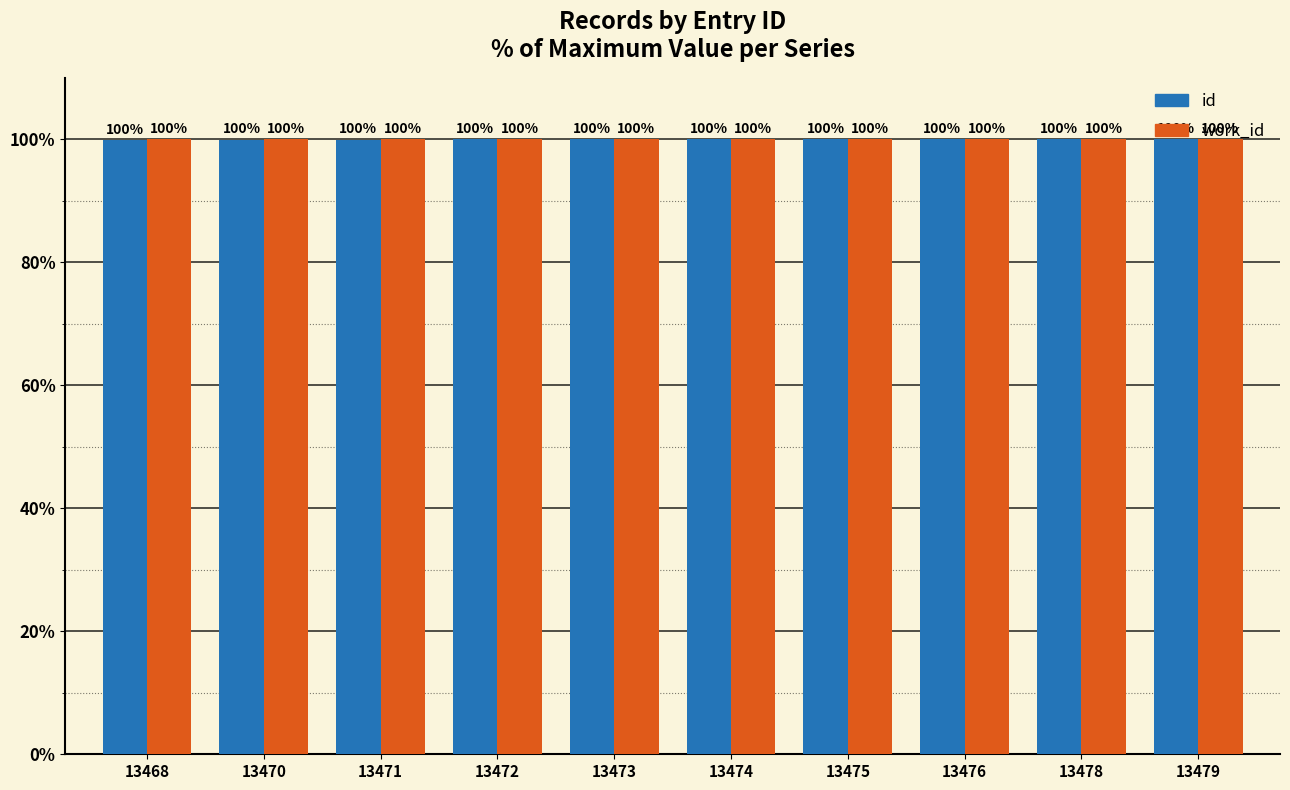

What is the average value of the work_id series?

100.0